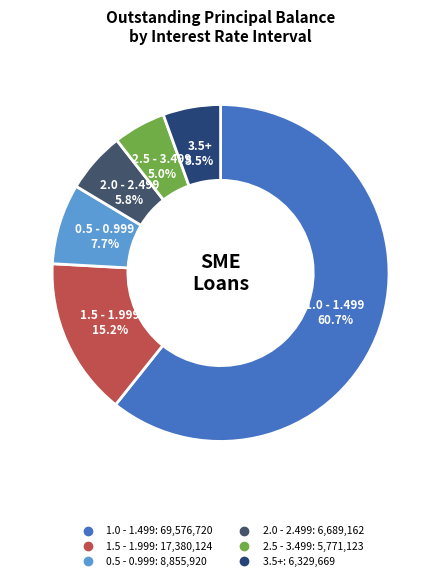

Count the number of slices in the pie.

6